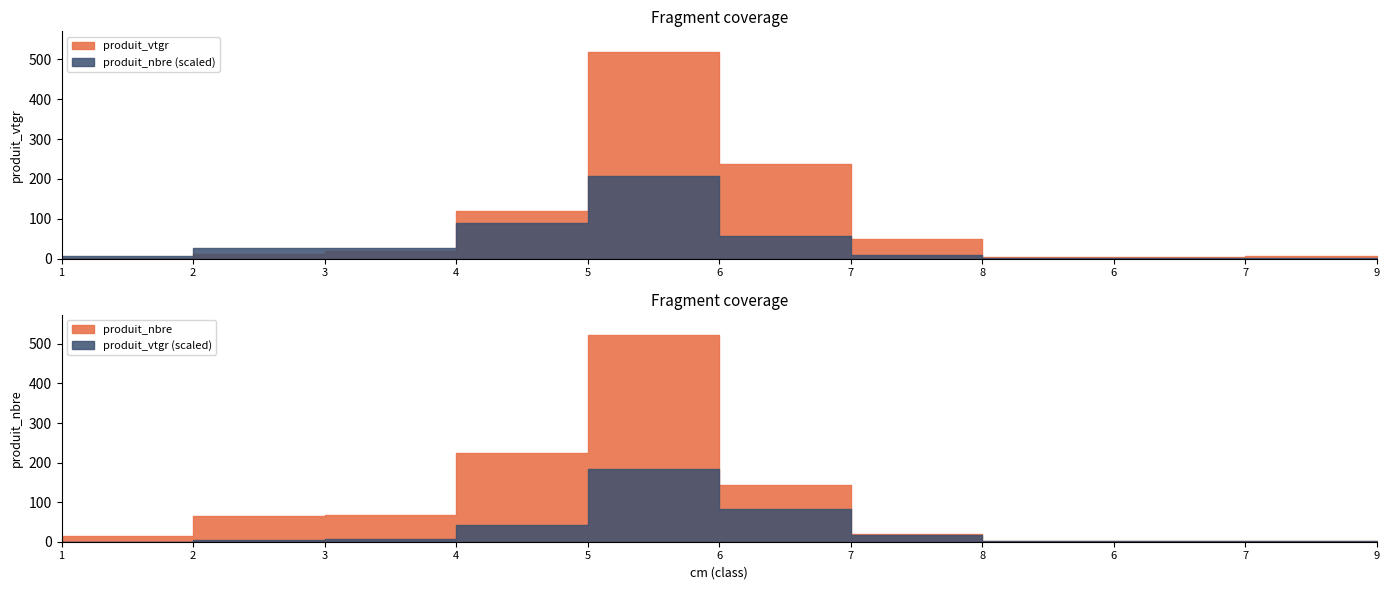

Which series has the largest total across all categories?

produit_nbre